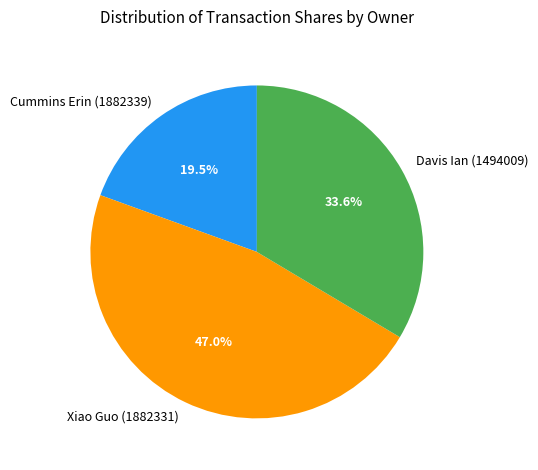

To the nearest percent, what portion does Davis Ian (1494009) represent?

34%